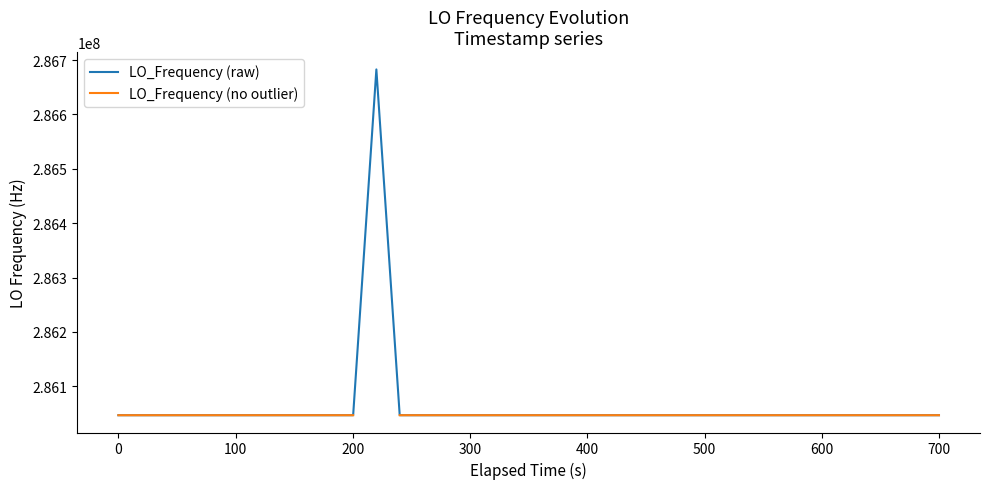

True or false: LO_Frequency (no outlier) and LO_Frequency (raw) intersect in this chart.

False